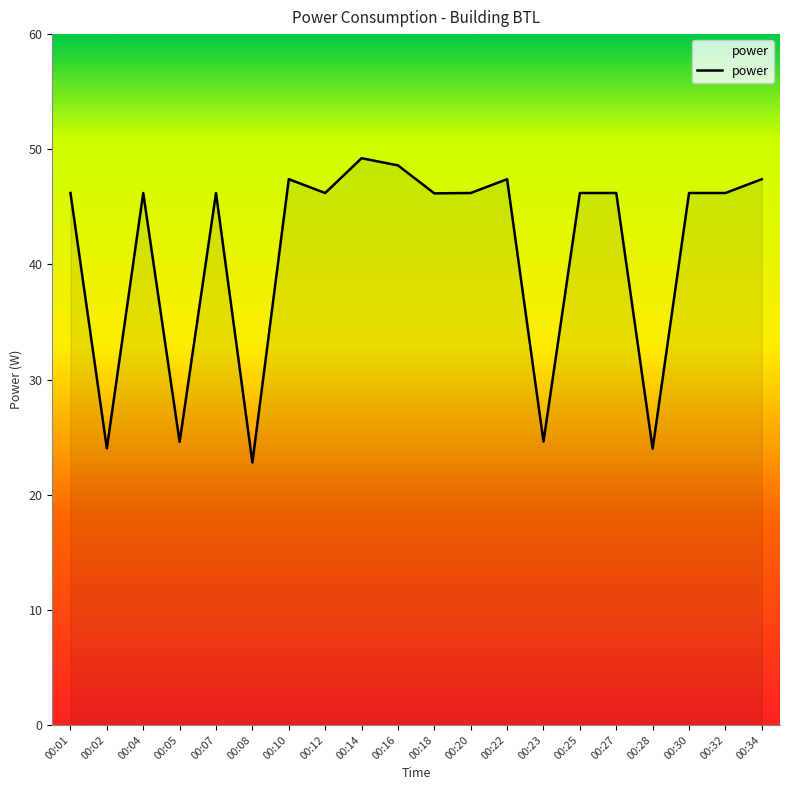

What is the smallest value displayed?

22.8